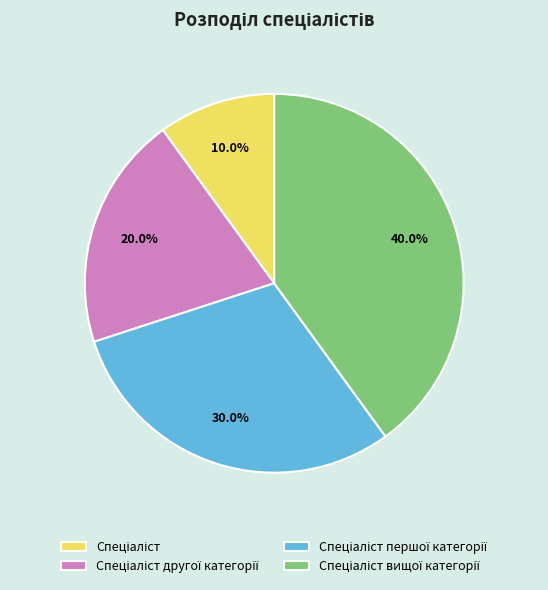

Is there a majority slice in this chart?

No